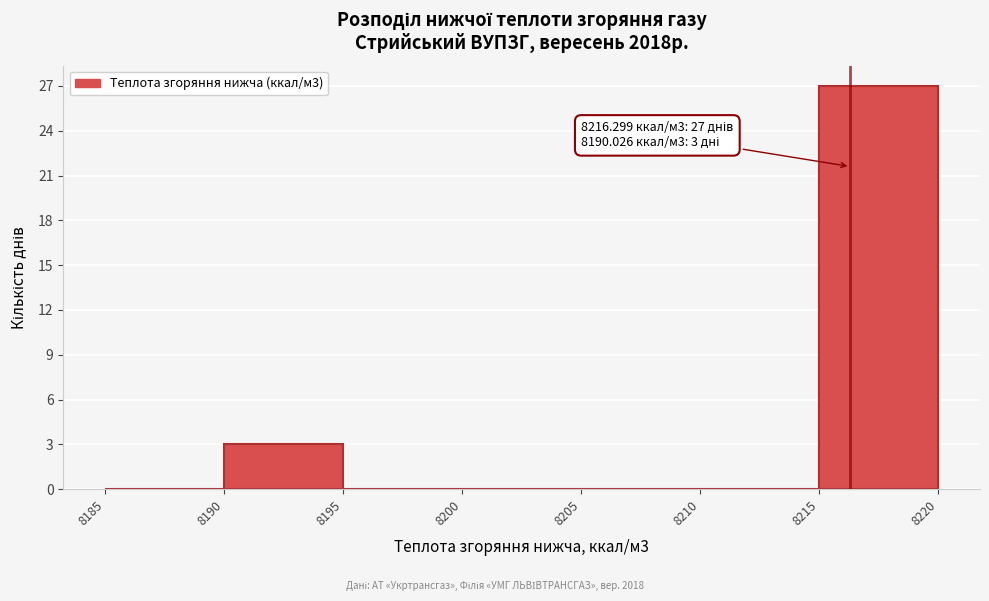

Over which range of the x-axis is the bar tallest?

8215 to 8220